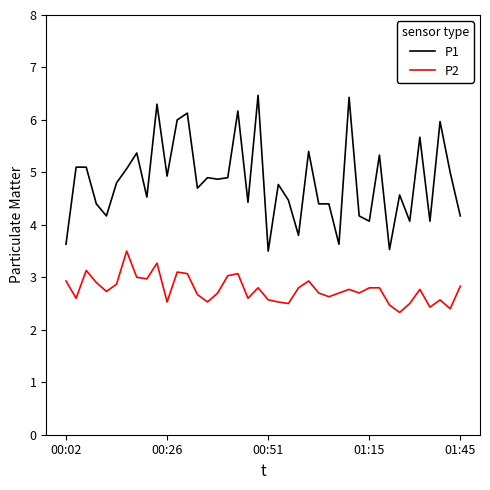

What is the maximum value shown in the chart?

6.5